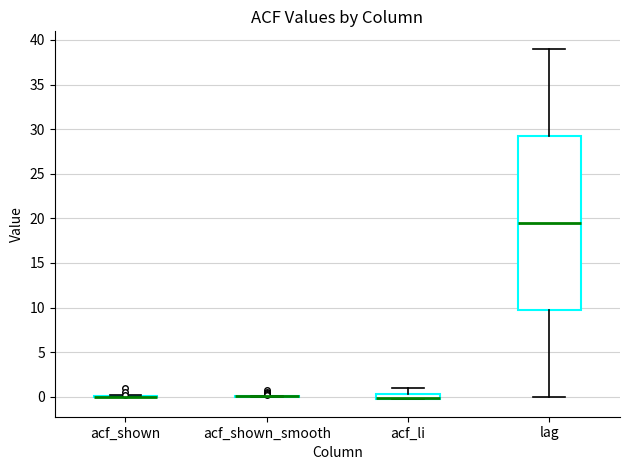

Where does the lower whisker of the box for lag end on the y-axis? The values are not printed on the chart, so give them approximately, as read against the axis.

0.0